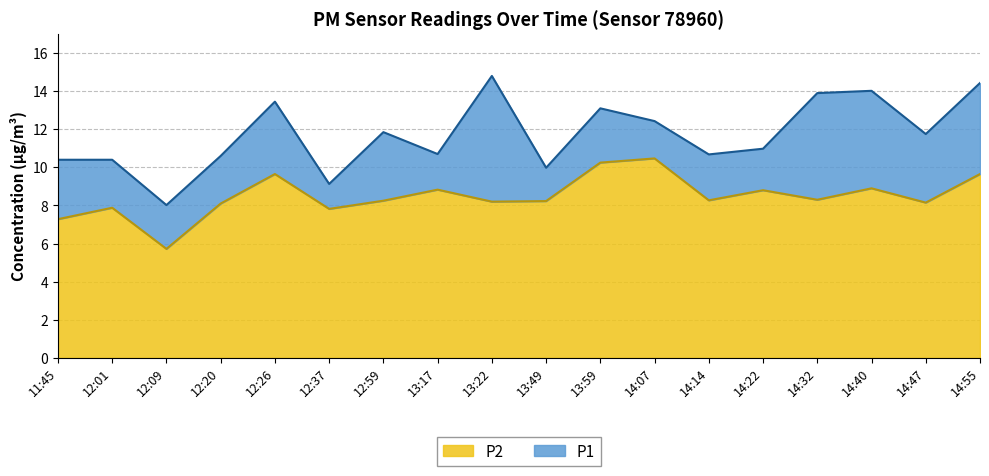

True or false: P2 and P1 cross at least once.

False